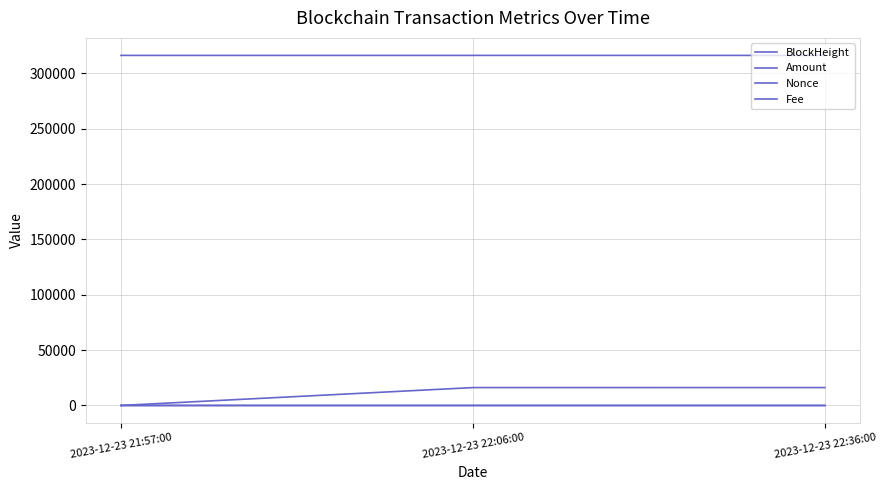

Does the chart have visible grid lines?

Yes